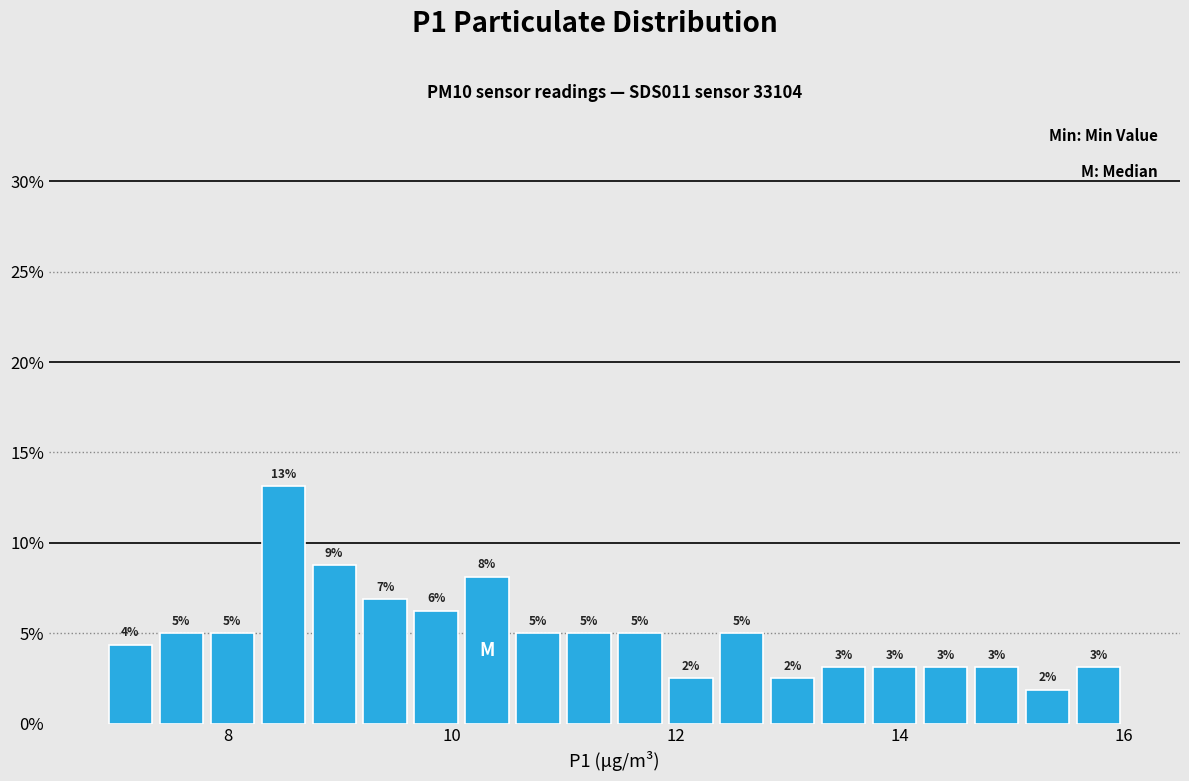

Read against the x-axis, roughly where is the centre of the tallest bar?

8.4